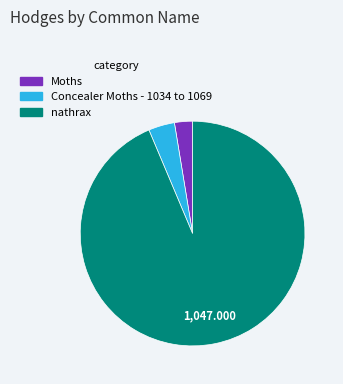

How many slices are in this pie chart?

3